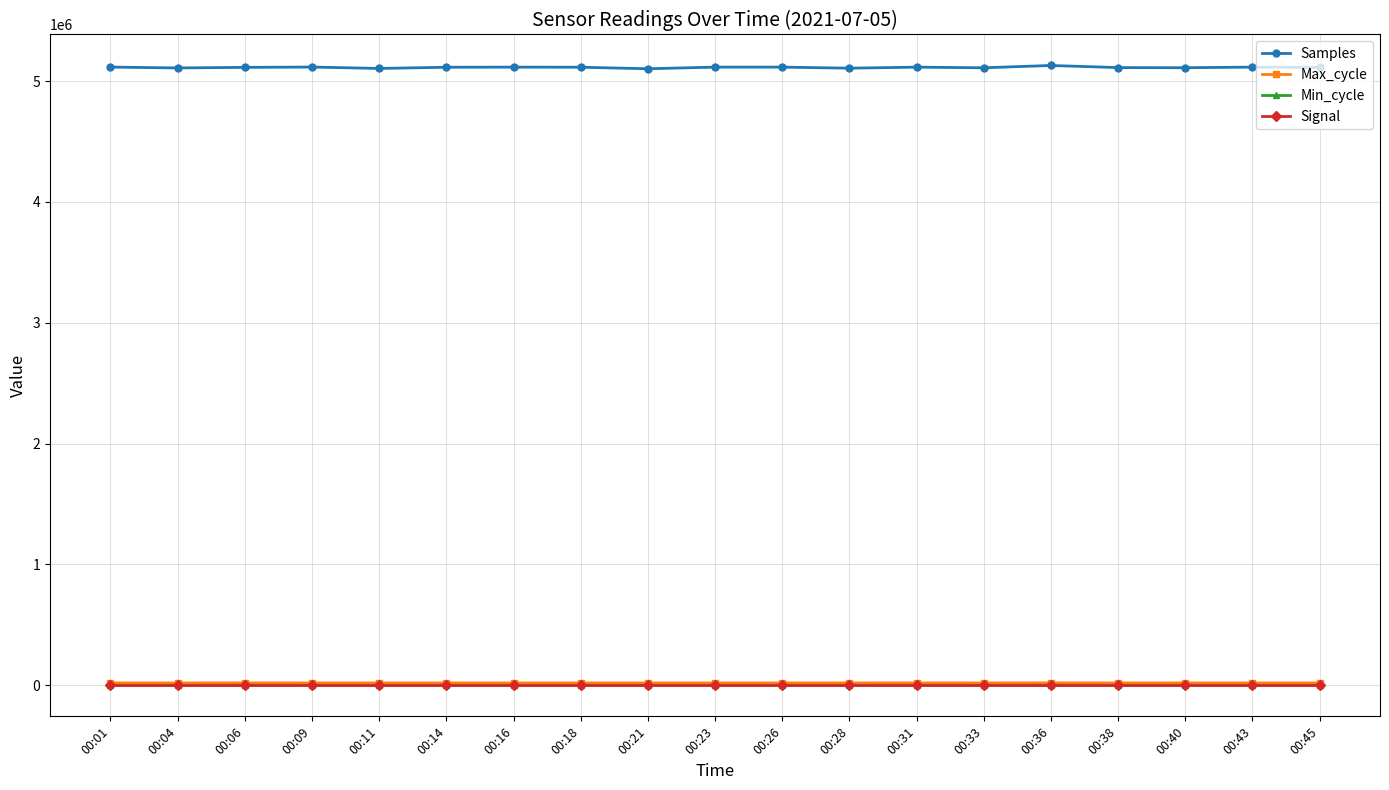

What are all the series names shown in the legend?

Samples, Max_cycle, Min_cycle, Signal